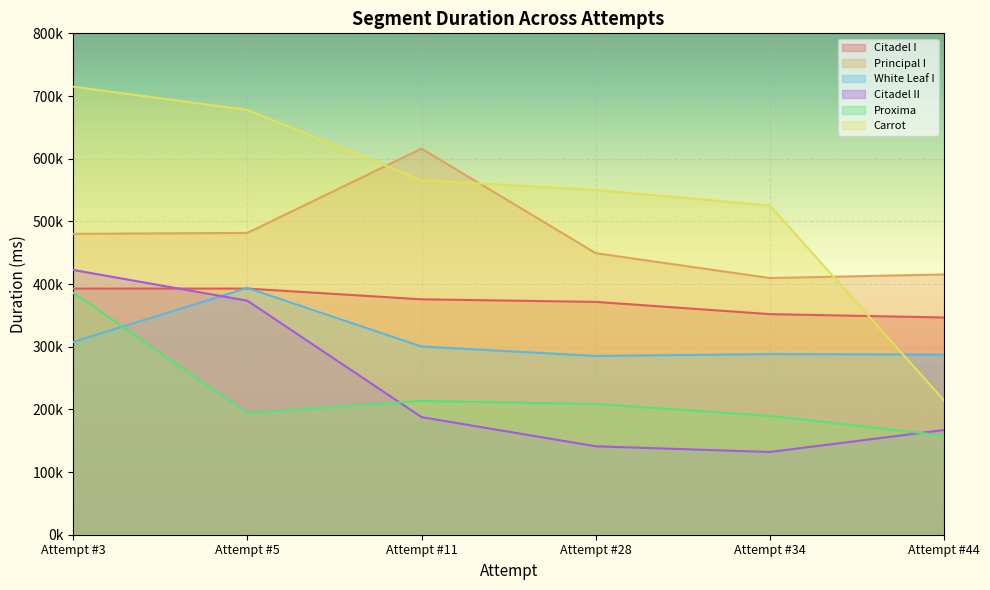

Rank the series by their maximum value, from highest to lowest.

Carrot, Principal I, Citadel II, White Leaf I, Citadel I, Proxima